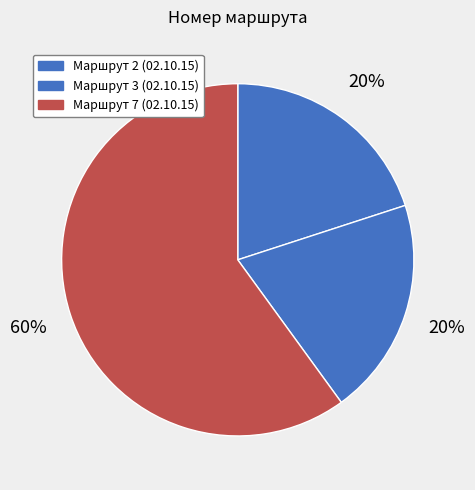

How many slices are in this pie chart?

3